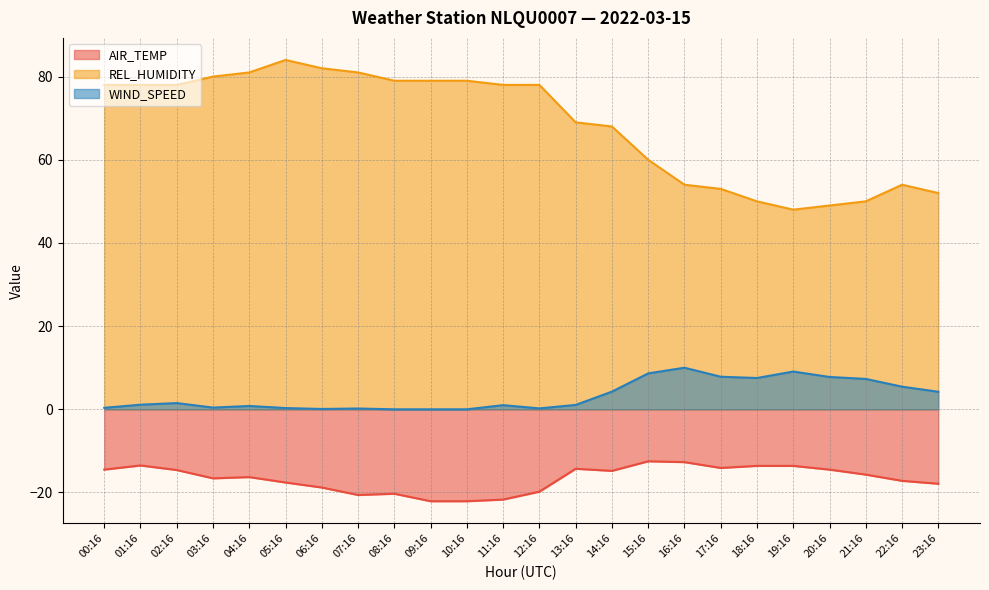

What position from the right is 10:16?

14